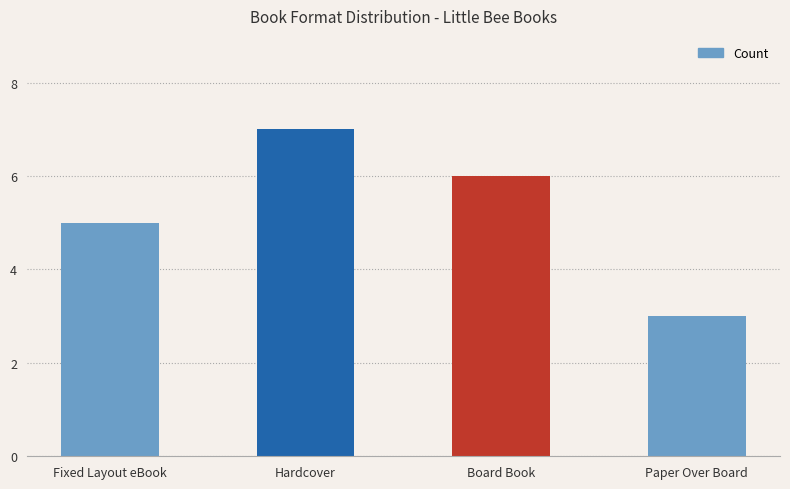

Rank the categories by value from lowest to highest.

Paper Over Board, Fixed Layout eBook, Board Book, Hardcover